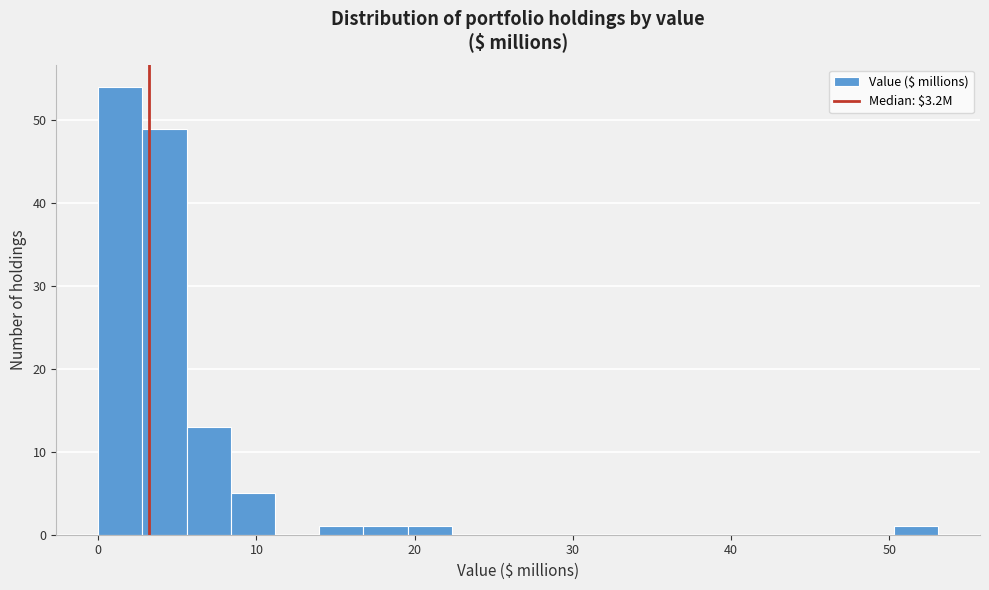

Around what value on the x-axis is the tallest bar? Give the approximate position of its centre, as read against the axis.

1